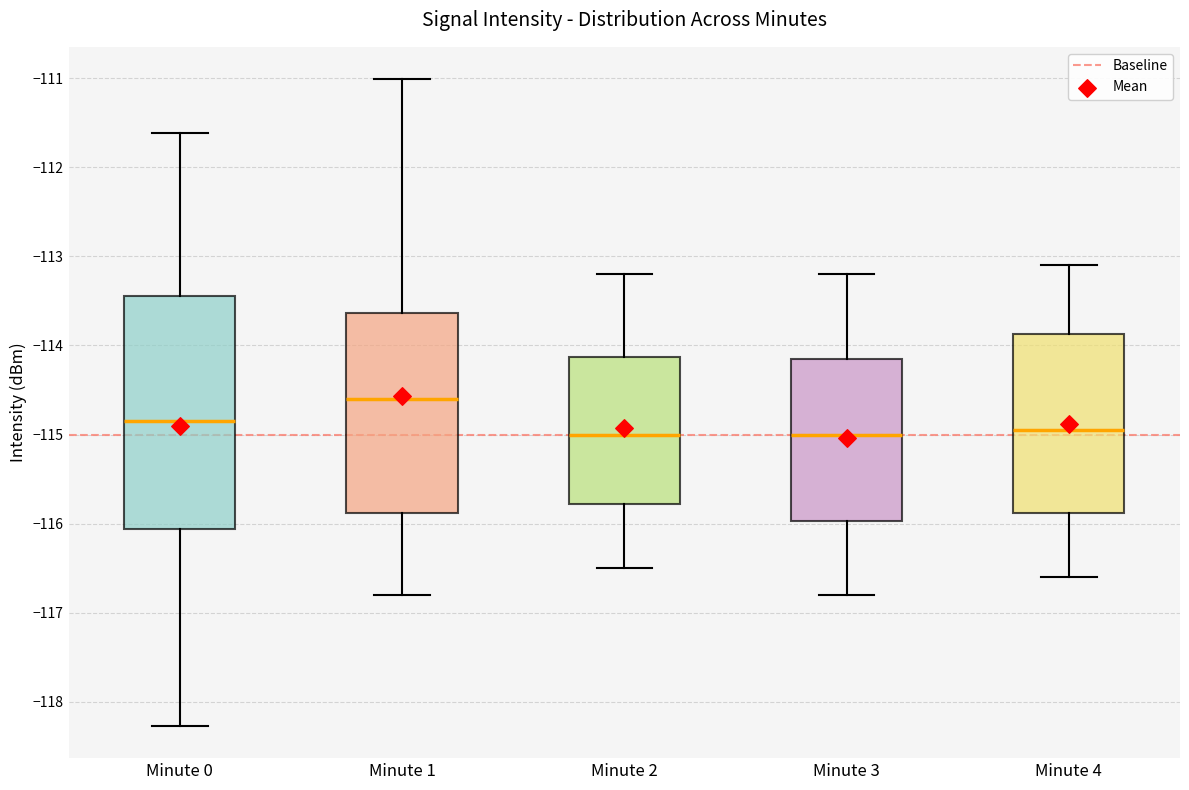

Which box is the tallest, from its lower edge to its upper edge?

Minute 0